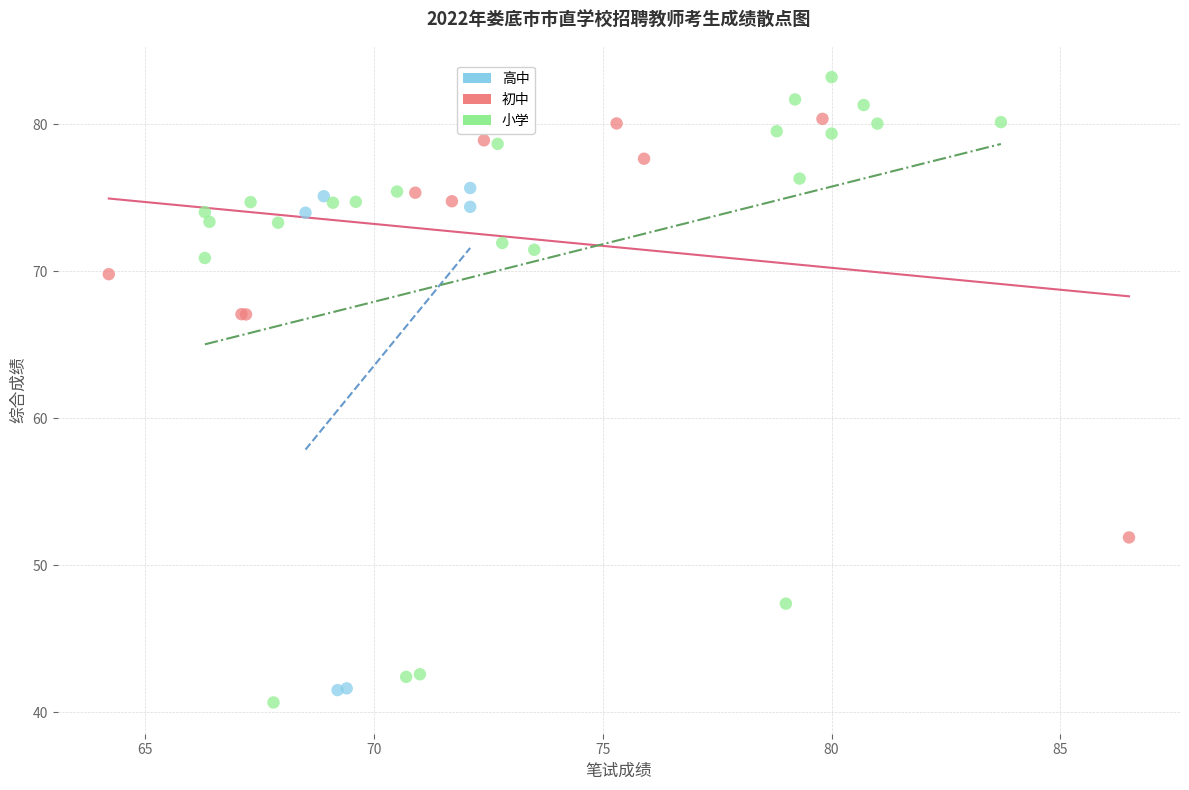

Which series has the widest spread of Y values?

小学